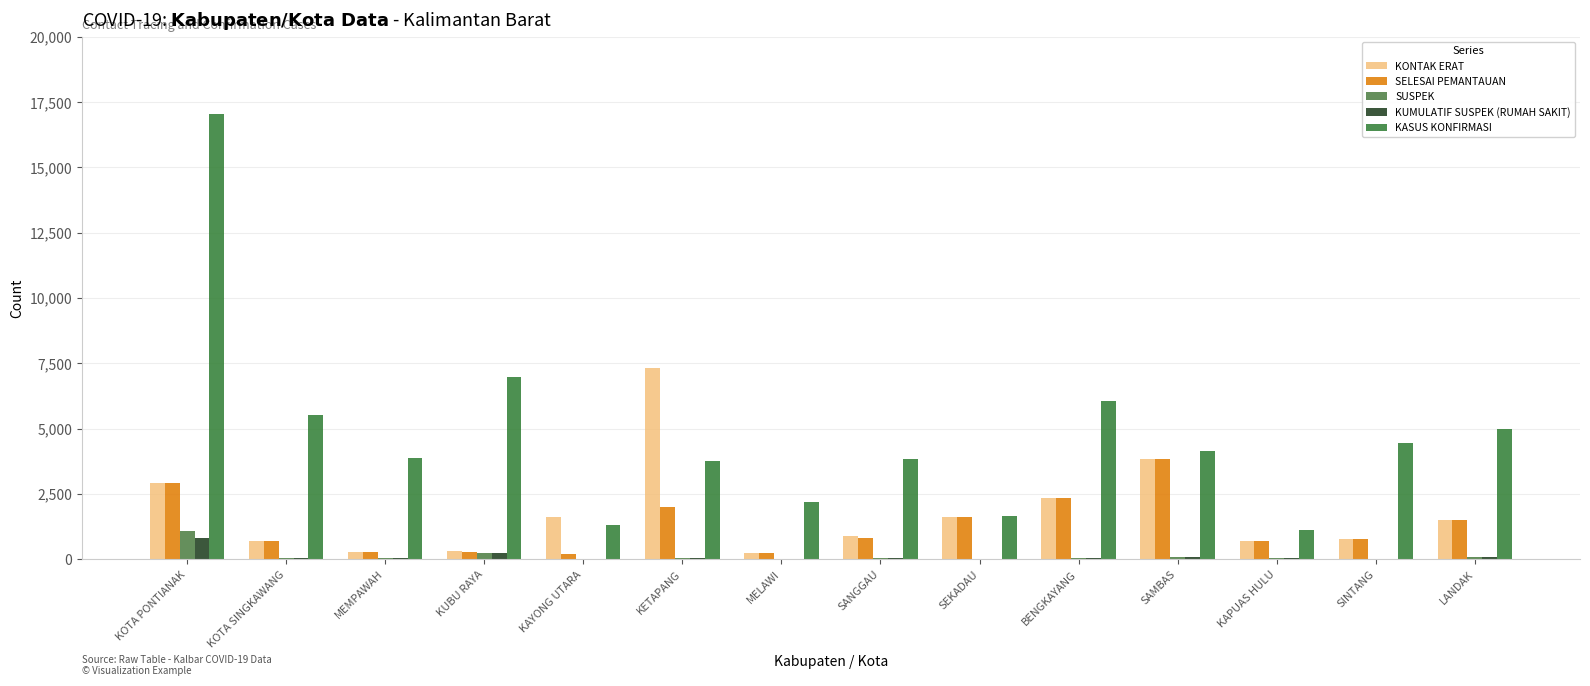

Which series has the largest range (max minus min)?

KASUS KONFIRMASI